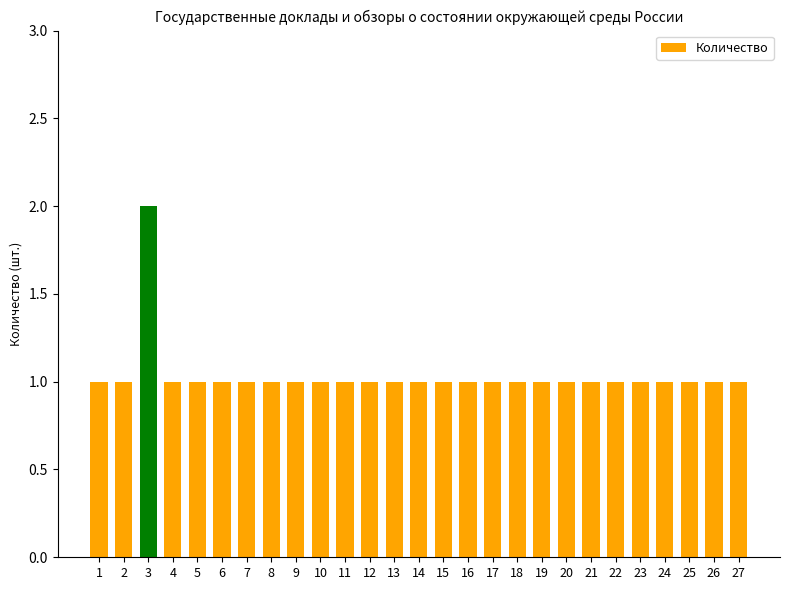

Reading right to left, extract all data points from this chart.

27=1	26=1	25=1	24=1	23=1	22=1	21=1	20=1	19=1	18=1	17=1	16=1	15=1	14=1	13=1	12=1	11=1	10=1	9=1	8=1	7=1	6=1	5=1	4=1	3=2	2=1	1=1